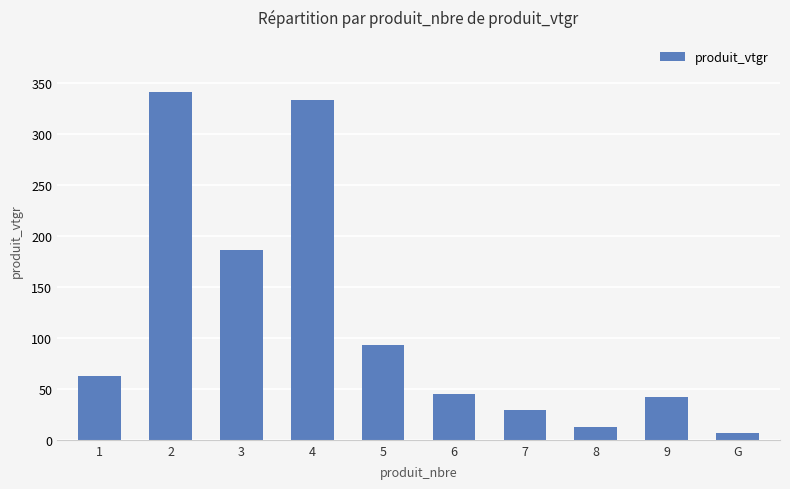

What is the label of the 9th bar from the left?

9